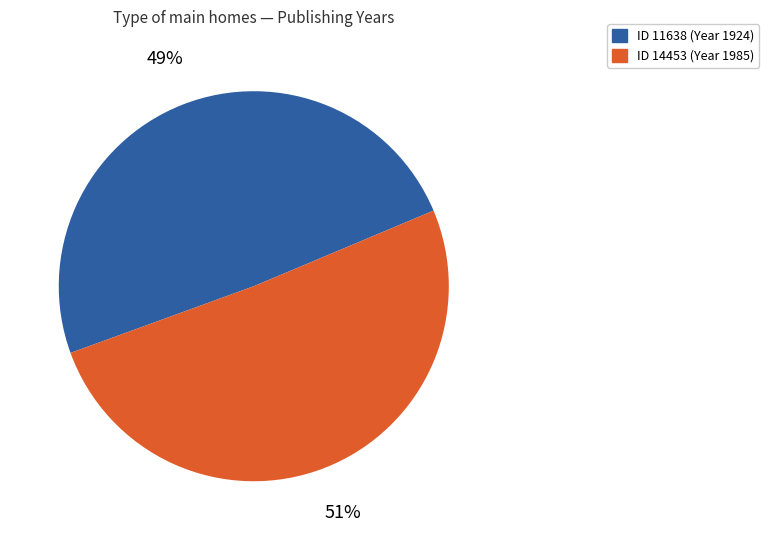

Count the number of slices in the pie.

2